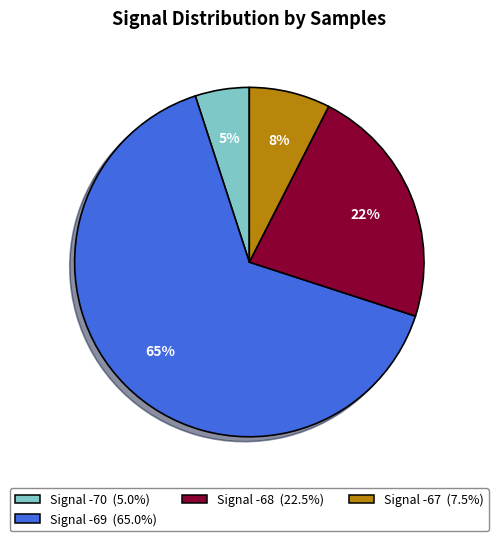

How many segments does this pie chart have?

4